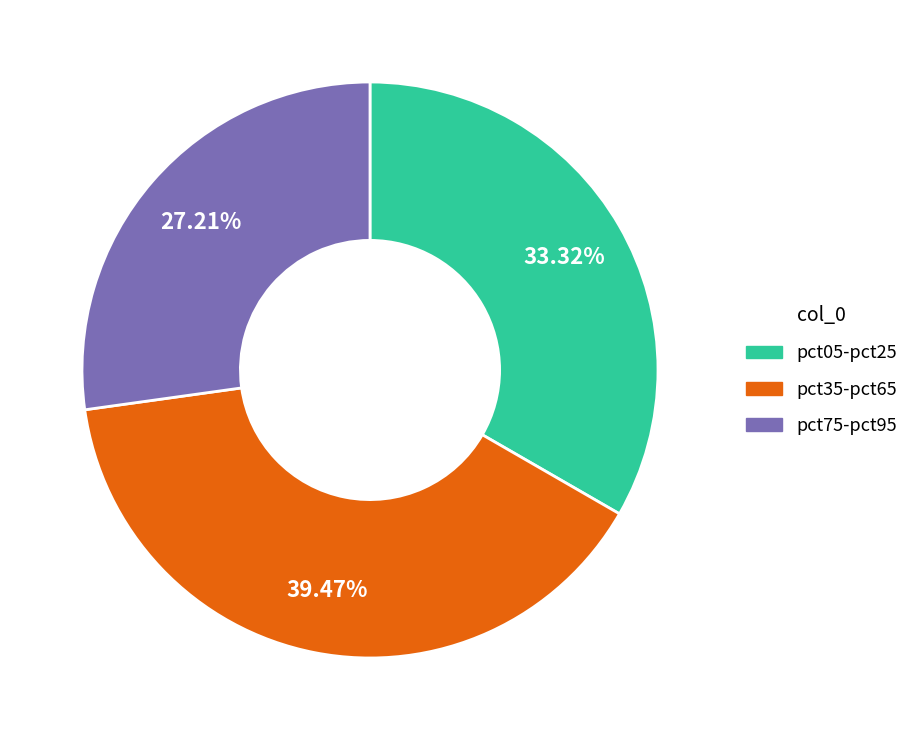

Is there any slice that represents more than half of the pie?

No